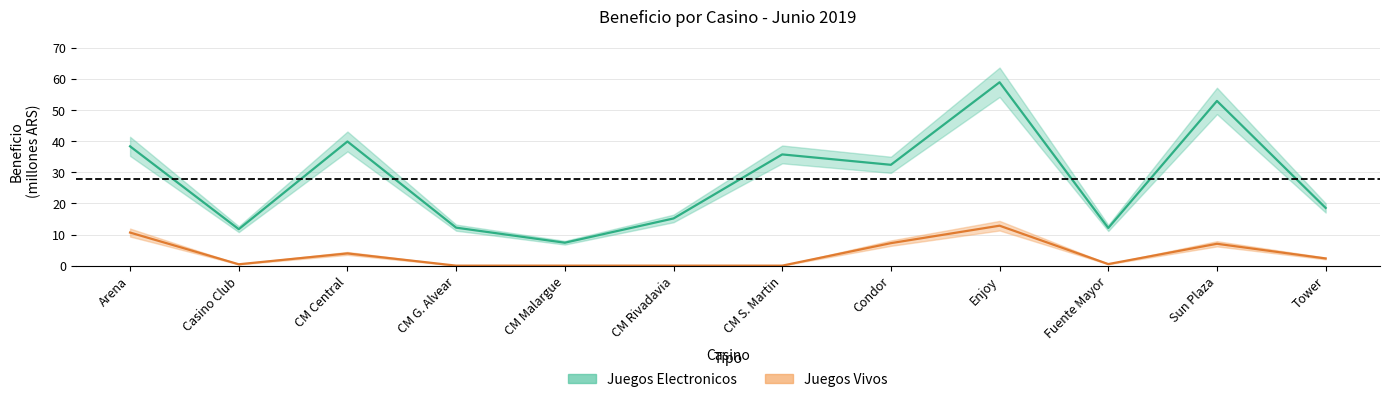

True or false: Juegos Vivos and Juegos Electronicos cross at least once.

False